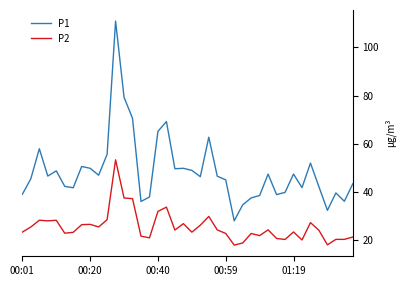

What is the minimum value for P1?

28.0